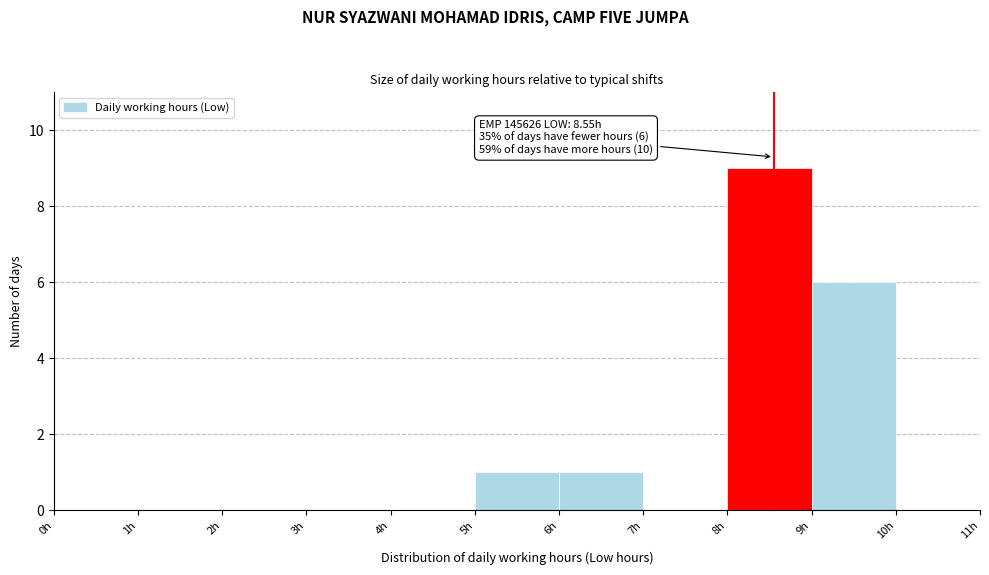

Which range on the x-axis has the tallest bar?

8 to 9